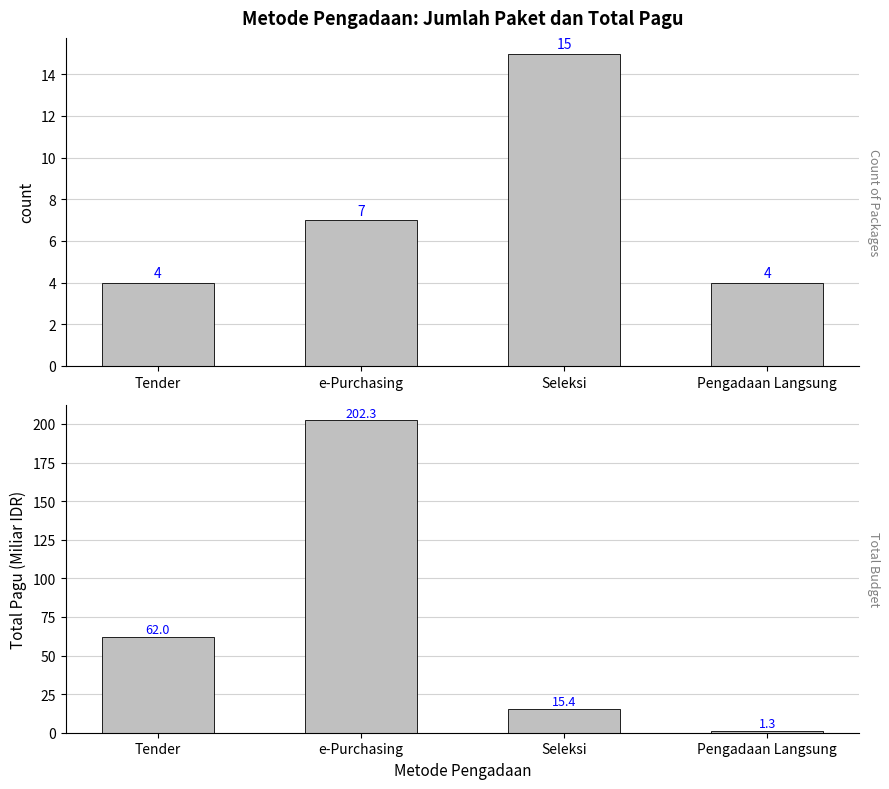

List the labels in order of Total Pagu value, smallest first.

Pengadaan Langsung, Seleksi, Tender, e-Purchasing